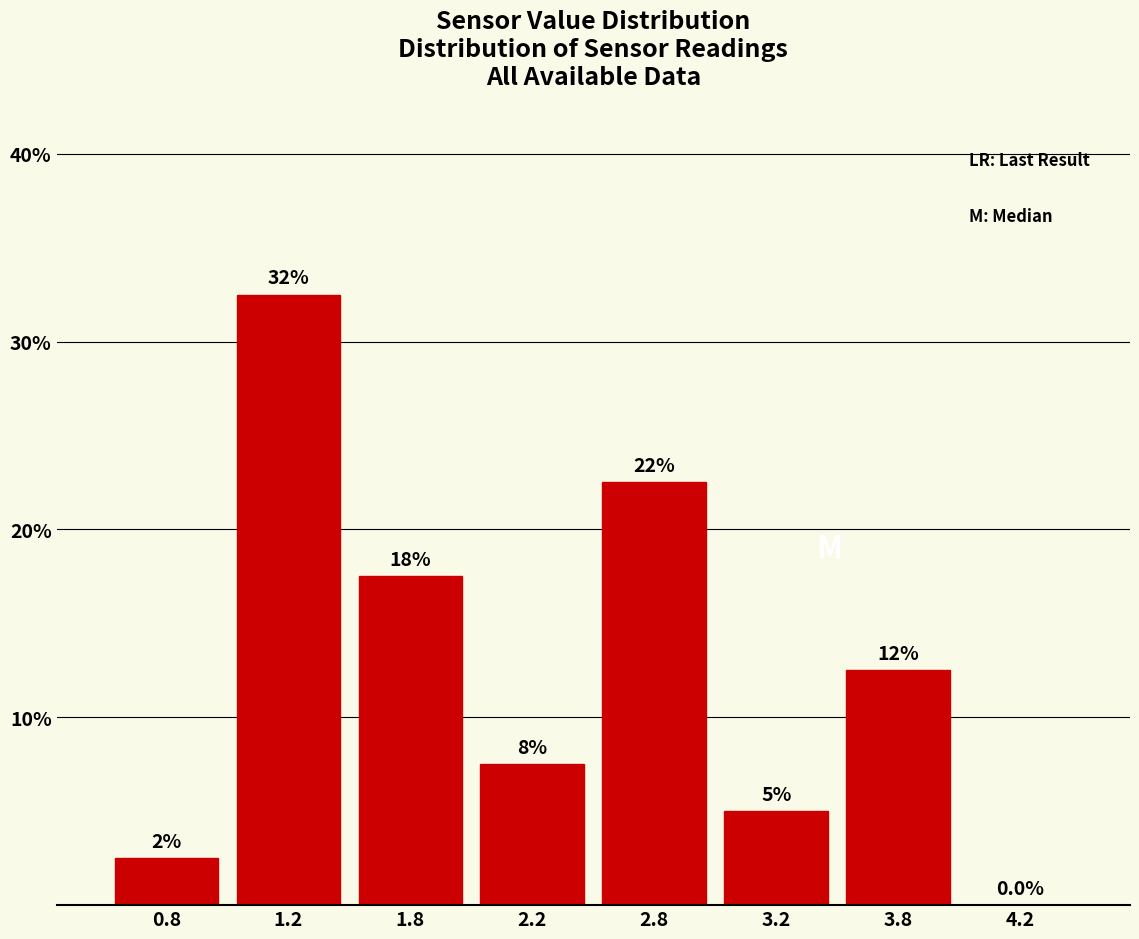

Are the bars horizontal?

No